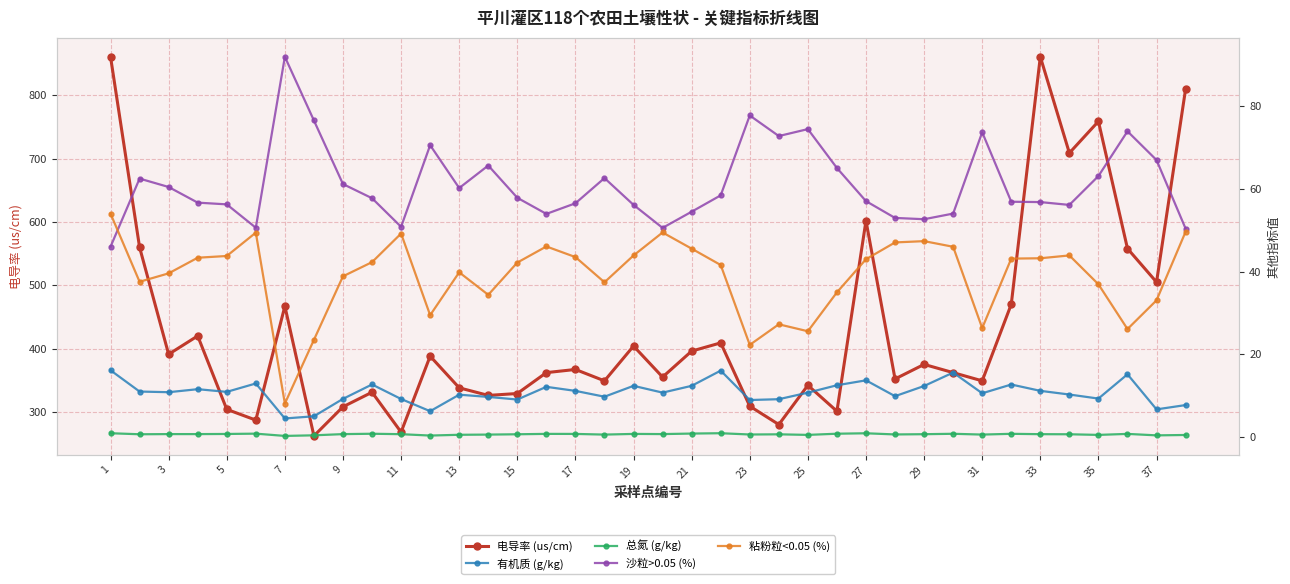

Rank the series by their maximum value, from lowest to highest.

总氮 (g/kg), 有机质 (g/kg), 粘粉粒<0.05 (%), 沙粒>0.05 (%), 电导率 (us/cm)